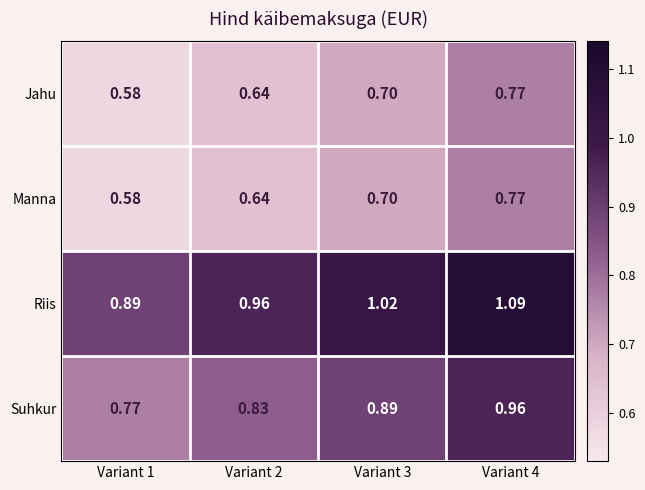

Is the value of Suhkur at Variant 1 greater than the value of Manna at Variant 1?

Yes